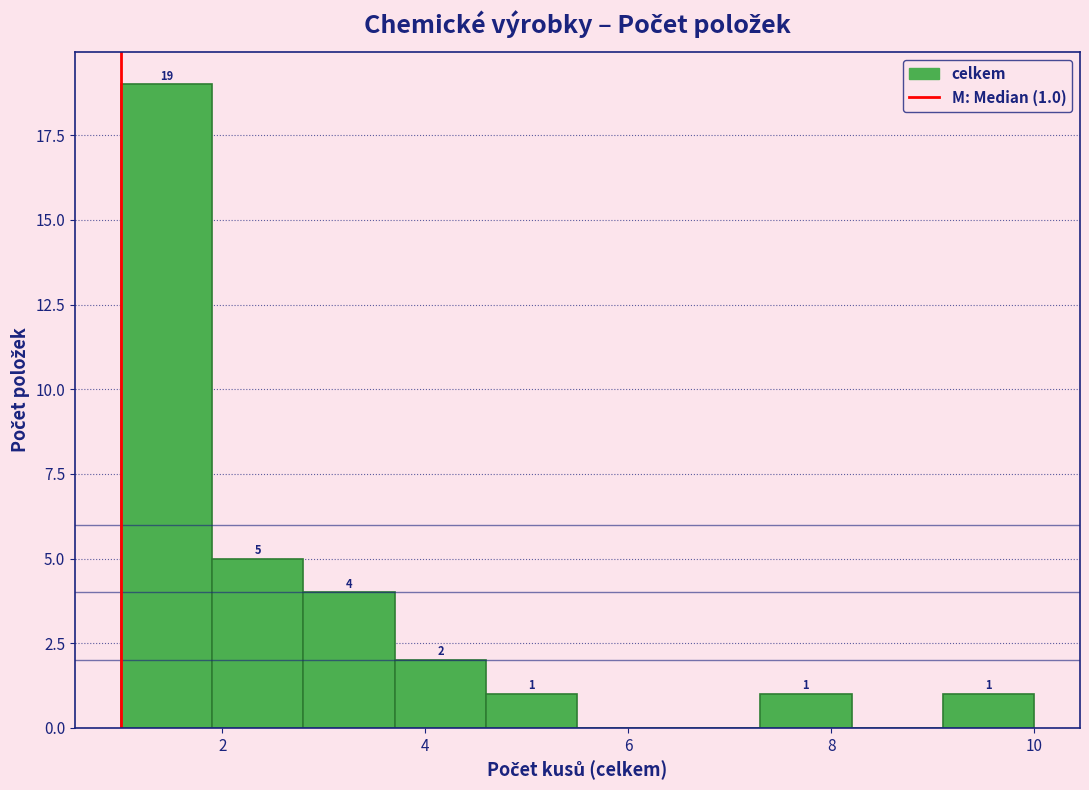

Over which range of the x-axis is the bar tallest?

1.0 to 1.9